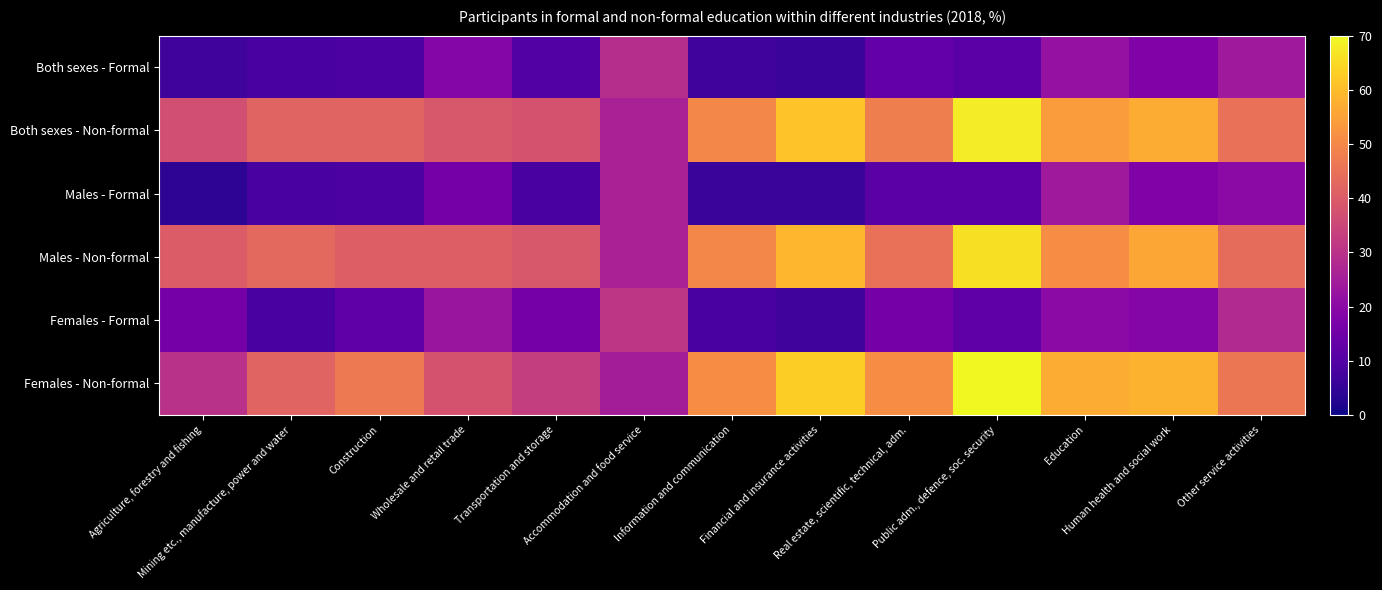

Between Accommodation and food service and Information and communication, which is larger?

Accommodation and food service